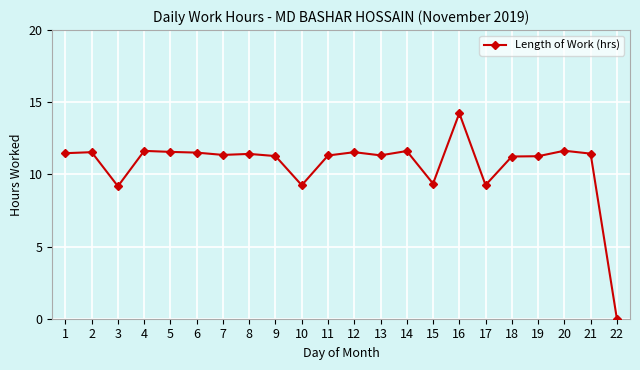

True or false: the data has more than 1 interior local peaks.

True